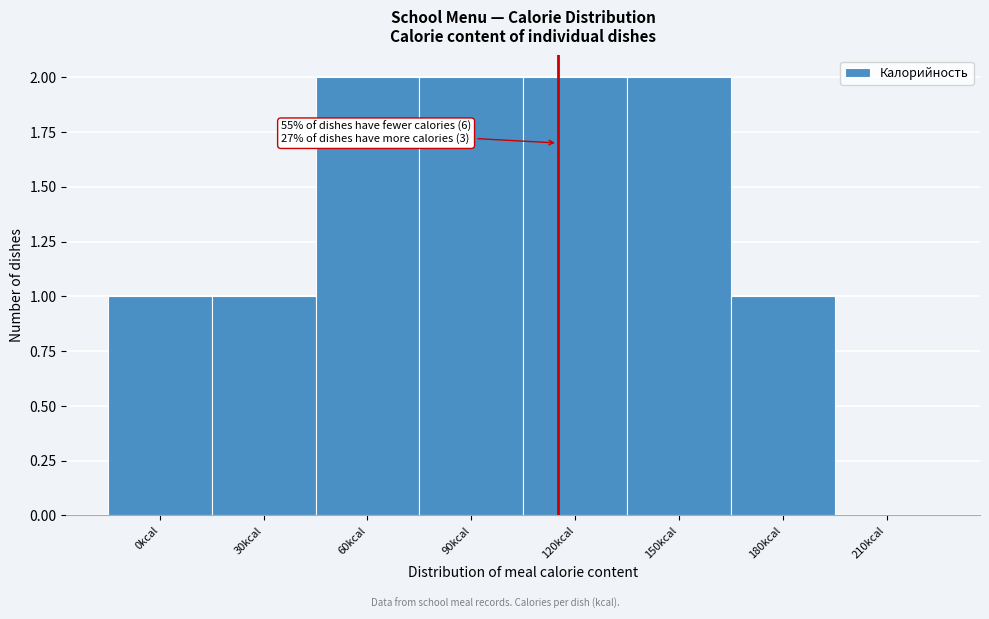

Reading left to right, transcribe all the data shown in this chart.

0kcal=1	30kcal=1	60kcal=2	90kcal=2	120kcal=2	150kcal=2	180kcal=1	210kcal=0